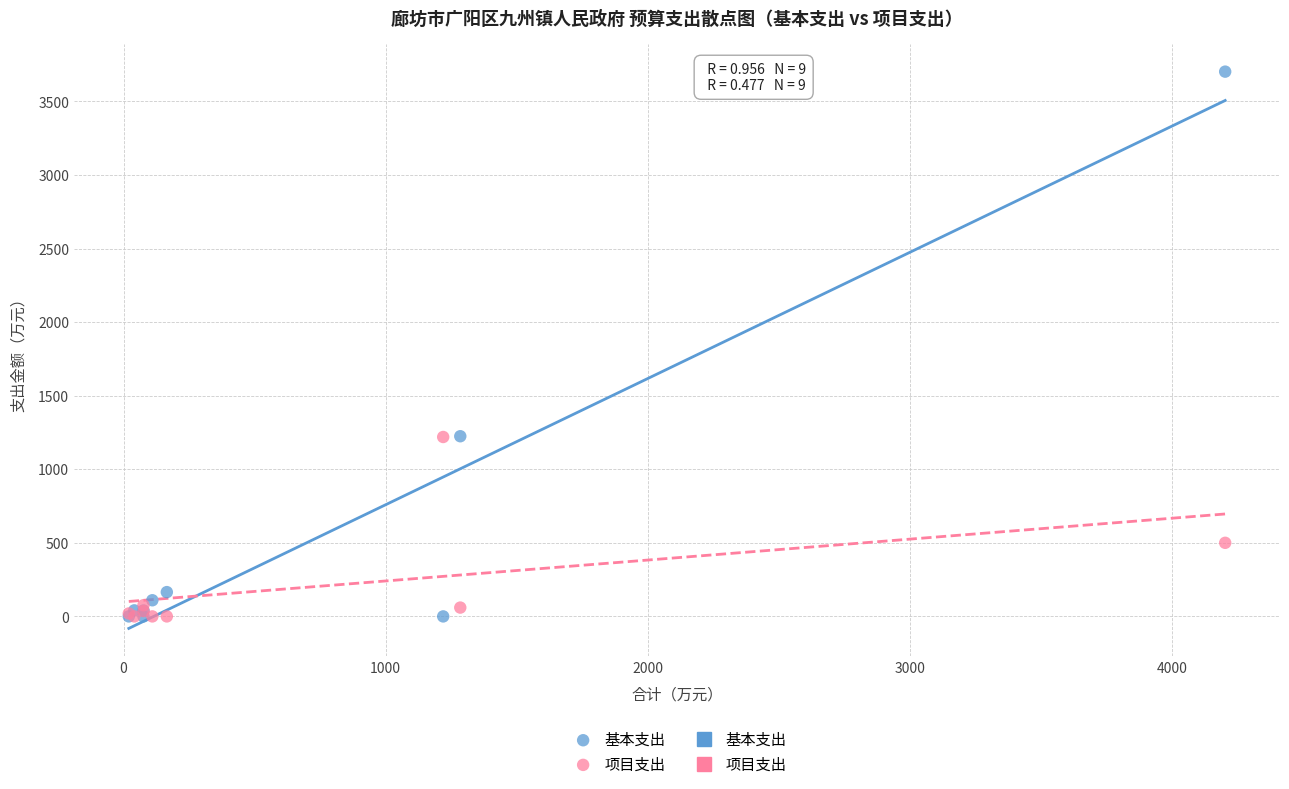

In the 项目支出 series, what Y value is closest to 609?

500.2